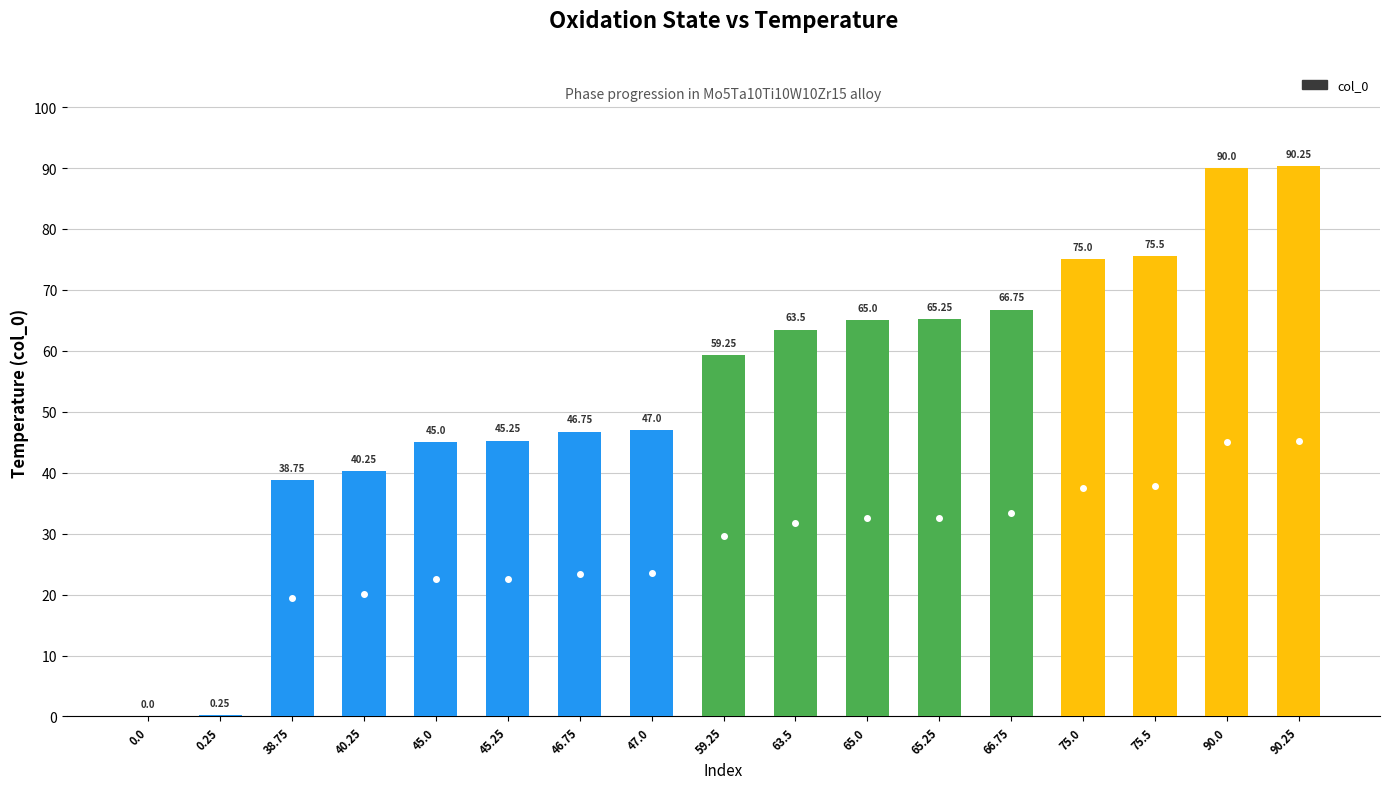

What is the sum of all values?

913.8